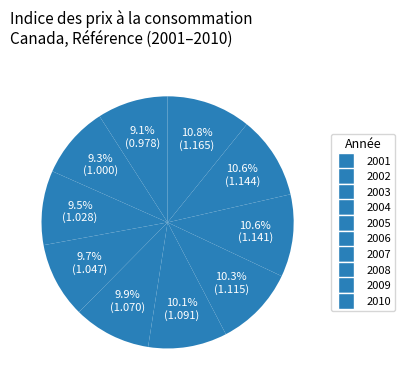

Which has a higher value, 2006 or 2001?

2006